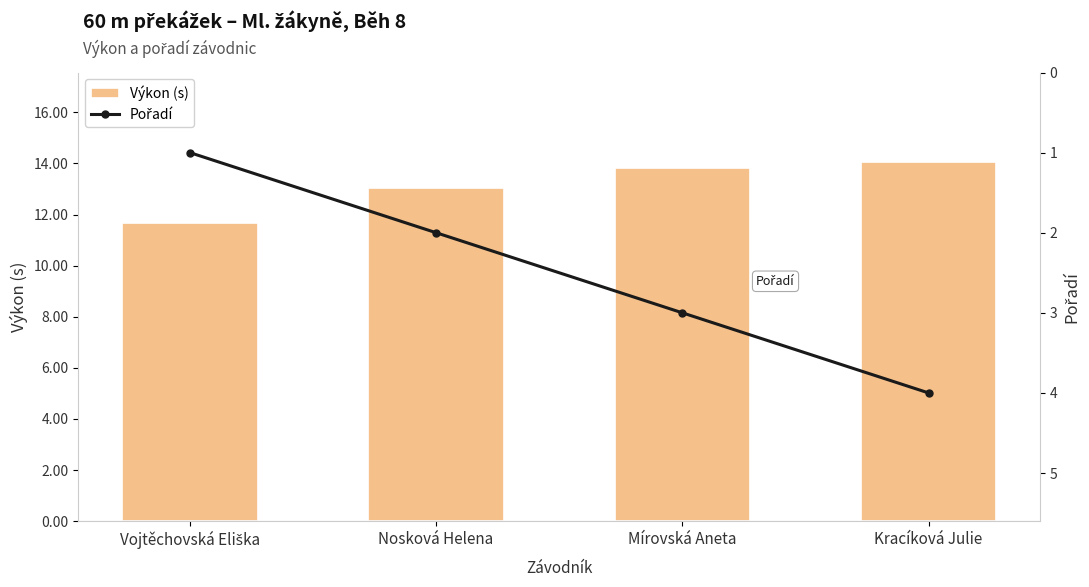

The Pořadí series shows 2.0 at Nosková Helena. True or false?

True